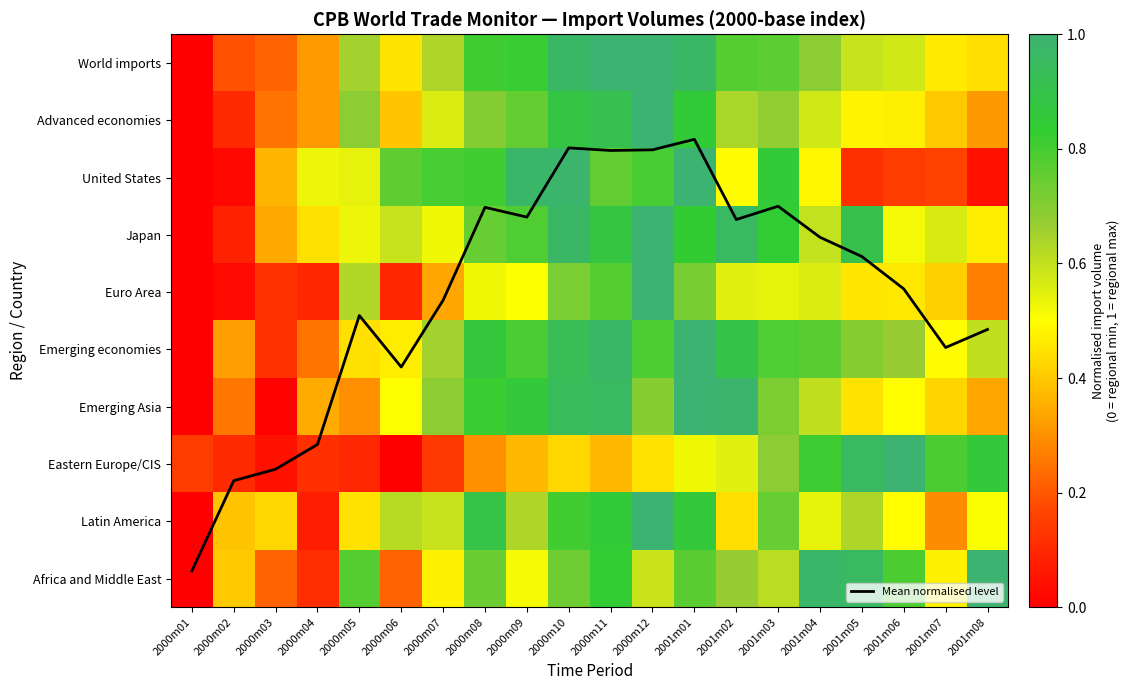

How many categories are shown in the chart?

20